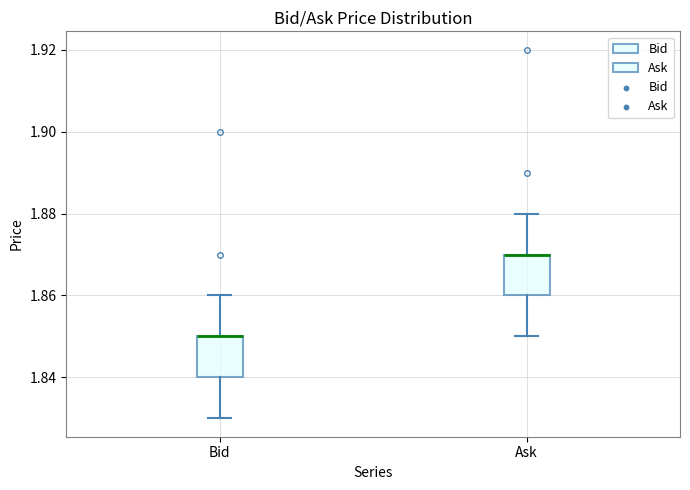

Where does the lower whisker of the box for Ask end on the y-axis? The values are not printed on the chart, so give them approximately, as read against the axis.

1.85